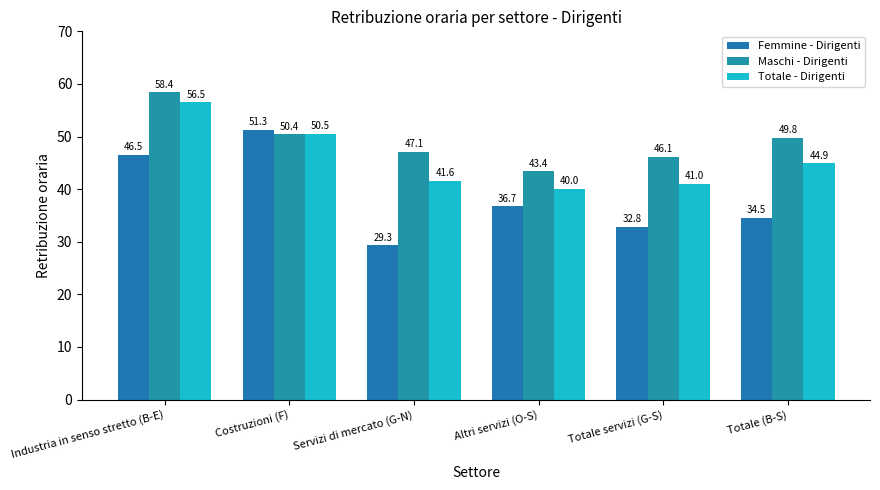

Reading left to right, list all the values displayed in this chart.

Femmine - Dirigenti: 46.5	51.3	29.3	36.7	32.8	34.5
Maschi - Dirigenti: 58.4	50.4	47.1	43.4	46.1	49.8
Totale - Dirigenti: 56.5	50.5	41.6	40.0	41.0	44.9